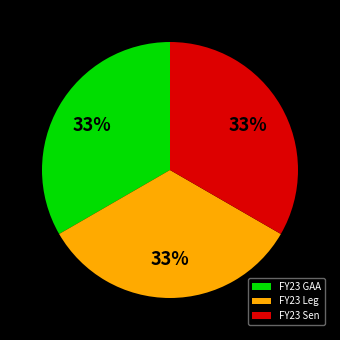

The FY23 Leg slice represents 33% of the pie. True or false?

True